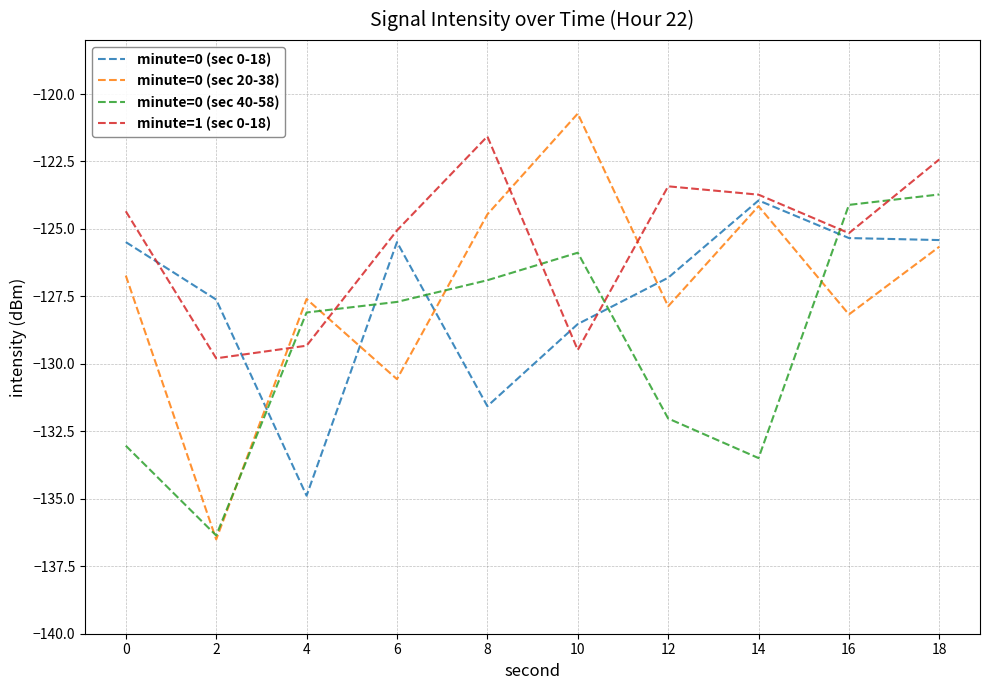

What are all the series names shown in the legend?

minute=0 (sec 0-18), minute=0 (sec 20-38), minute=0 (sec 40-58), minute=1 (sec 0-18)